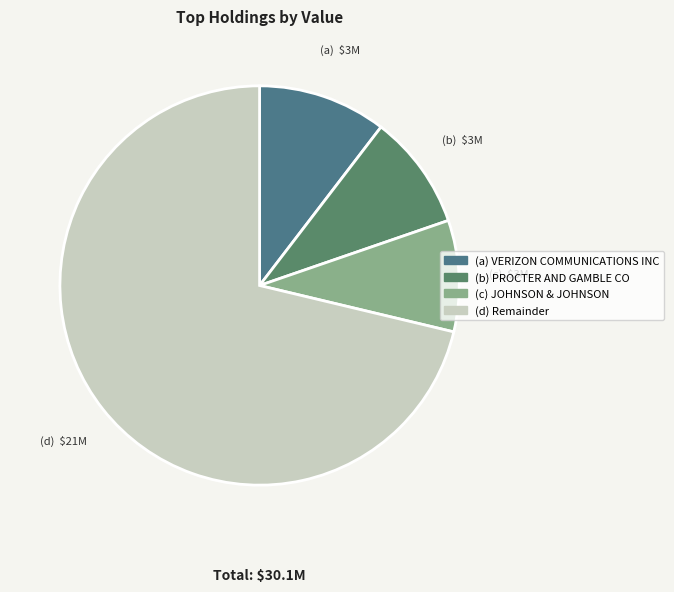

How many slices are in this pie chart?

4